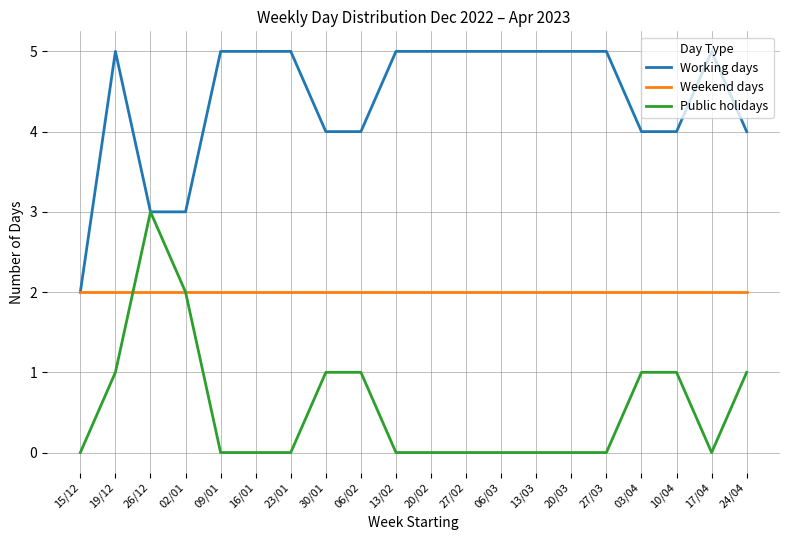

Rank the series by their average value, from lowest to highest.

Public holidays, Weekend days, Working days